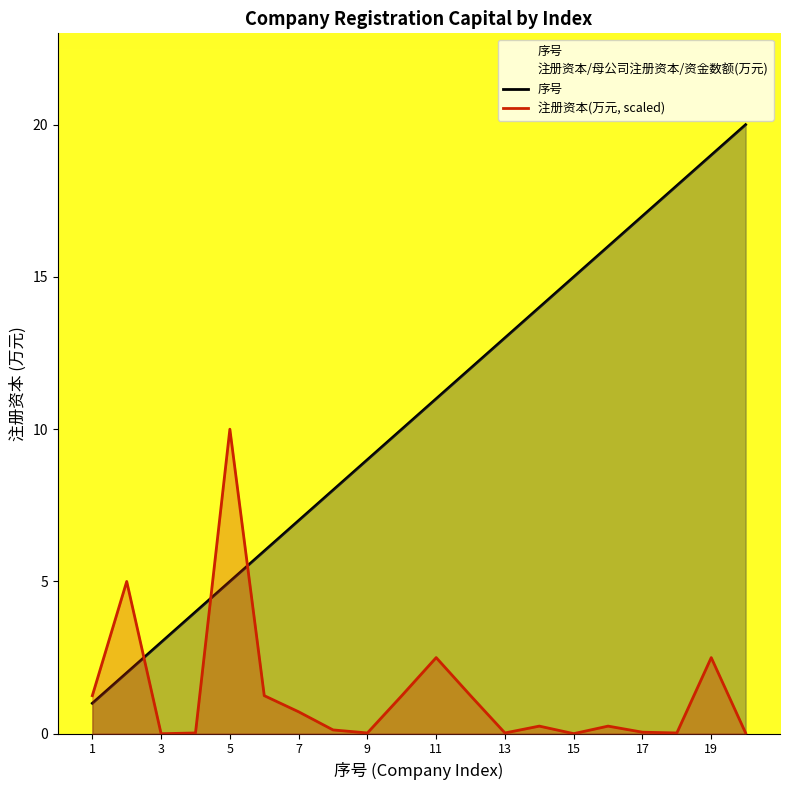

At how many categories does at least one series exceed 10?

10